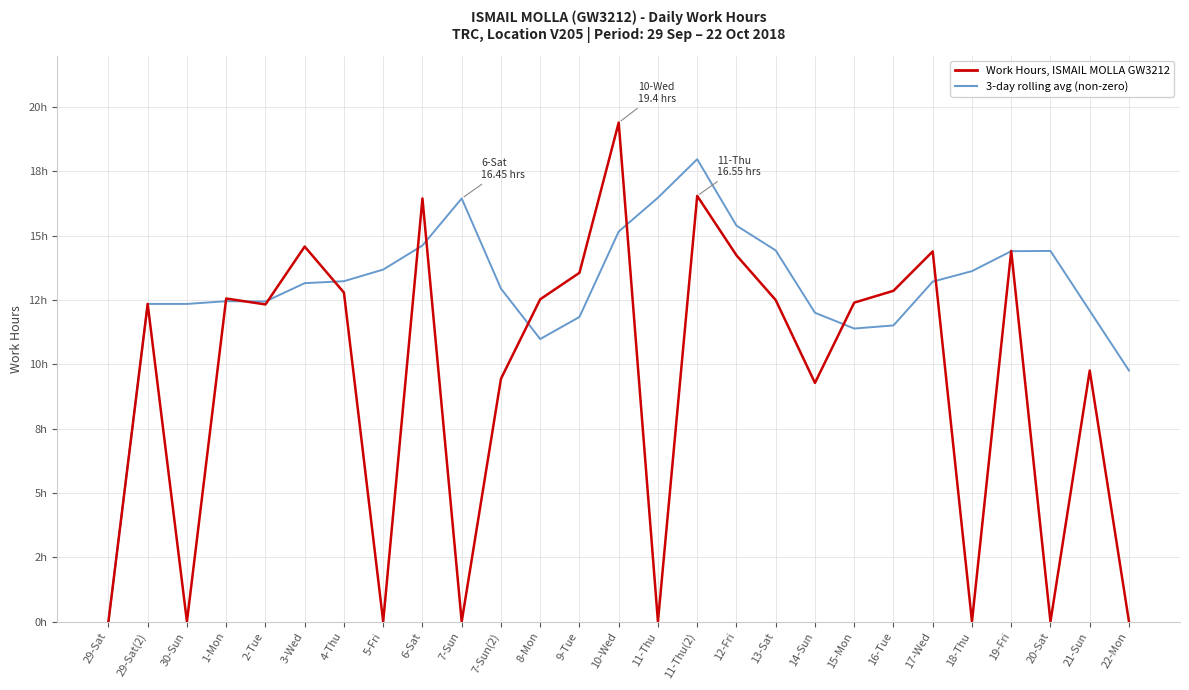

Reading left to right, what are all the values shown in this chart?

Work Hours, ISMAIL MOLLA GW3212: 29-Sat=0.0	29-Sat(2)=12.3	30-Sun=0.0	1-Mon=12.6	2-Tue=12.3	3-Wed=14.6	4-Thu=12.8	5-Fri=0.0	6-Sat=16.4	7-Sun=0.0	7-Sun(2)=9.4	8-Mon=12.5	9-Tue=13.6	10-Wed=19.4	11-Thu=0.0	11-Thu(2)=16.6	12-Fri=14.2	13-Sat=12.5	14-Sun=9.3	15-Mon=12.4	16-Tue=12.9	17-Wed=14.4	18-Thu=0.0	19-Fri=14.4	20-Sat=0.0	21-Sun=9.8	22-Mon=0.0
3-day rolling avg (non-zero): 29-Sat=0.0	29-Sat(2)=12.3	30-Sun=12.3	1-Mon=12.5	2-Tue=12.4	3-Wed=13.2	4-Thu=13.2	5-Fri=13.7	6-Sat=14.6	7-Sun=16.4	7-Sun(2)=12.9	8-Mon=11.0	9-Tue=11.8	10-Wed=15.2	11-Thu=16.5	11-Thu(2)=18.0	12-Fri=15.4	13-Sat=14.4	14-Sun=12.0	15-Mon=11.4	16-Tue=11.5	17-Wed=13.2	18-Thu=13.6	19-Fri=14.4	20-Sat=14.4	21-Sun=12.1	22-Mon=9.8